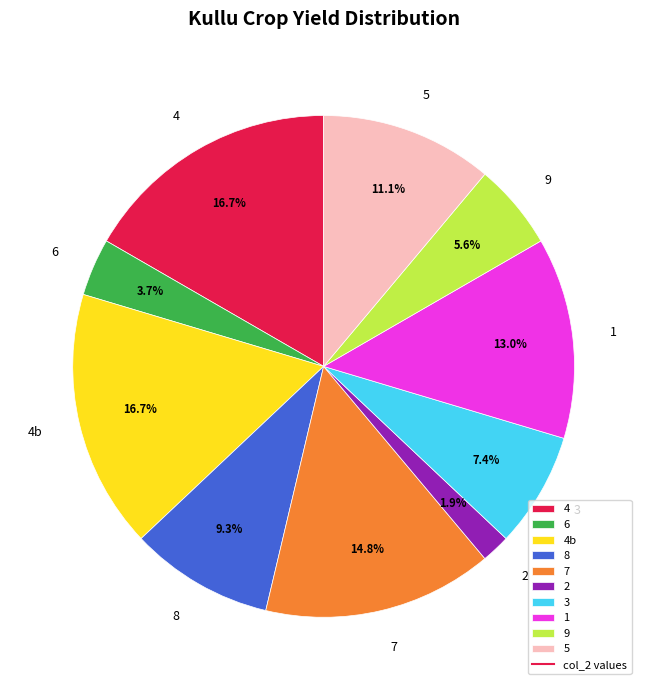

Is the sum of 4 and 9 greater than half?

No